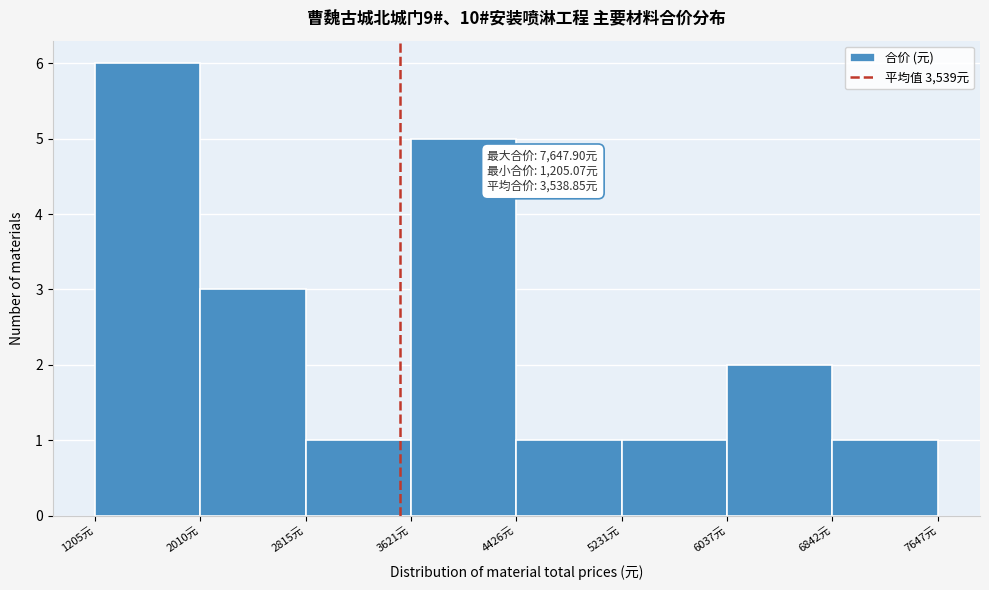

Over which range of the x-axis is the bar tallest?

1200 to 2000